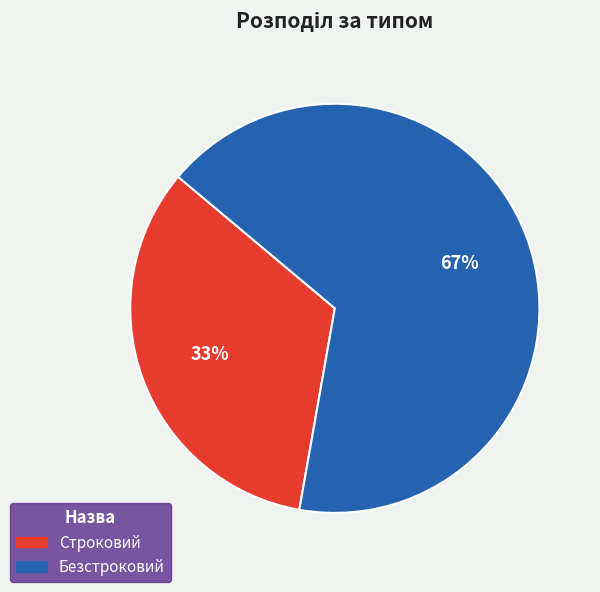

Which category has the biggest portion of the pie?

Безстроковий